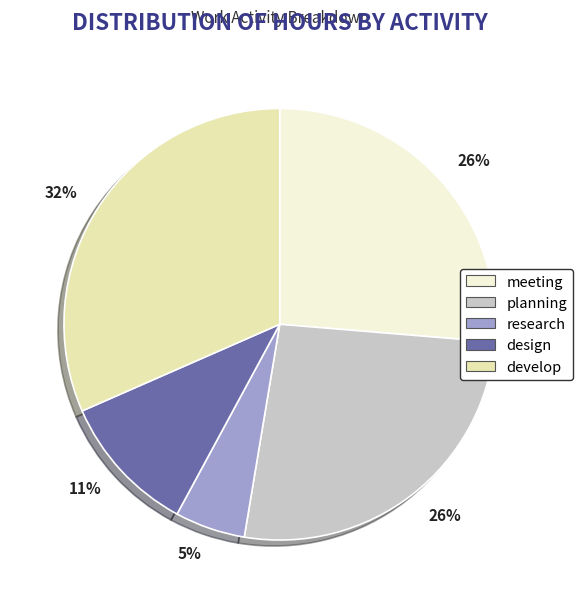

Does any single category account for the majority?

No